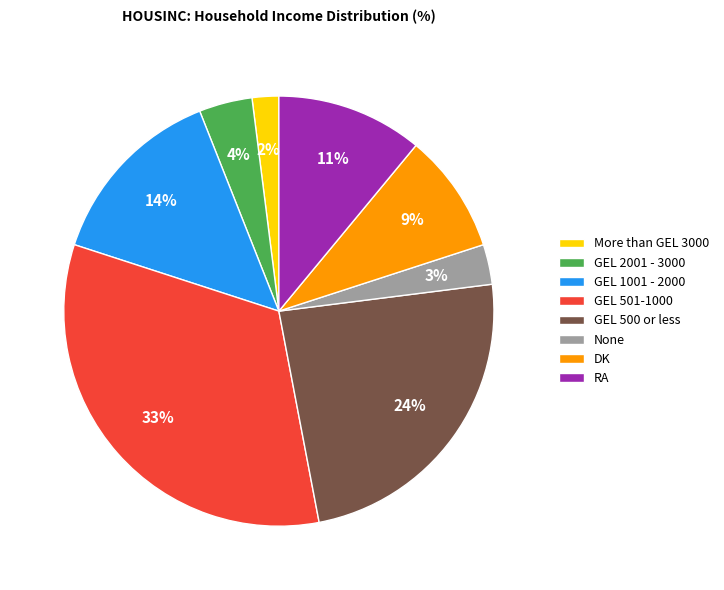

The GEL 1001 - 2000 slice represents 23% of the pie. True or false?

False